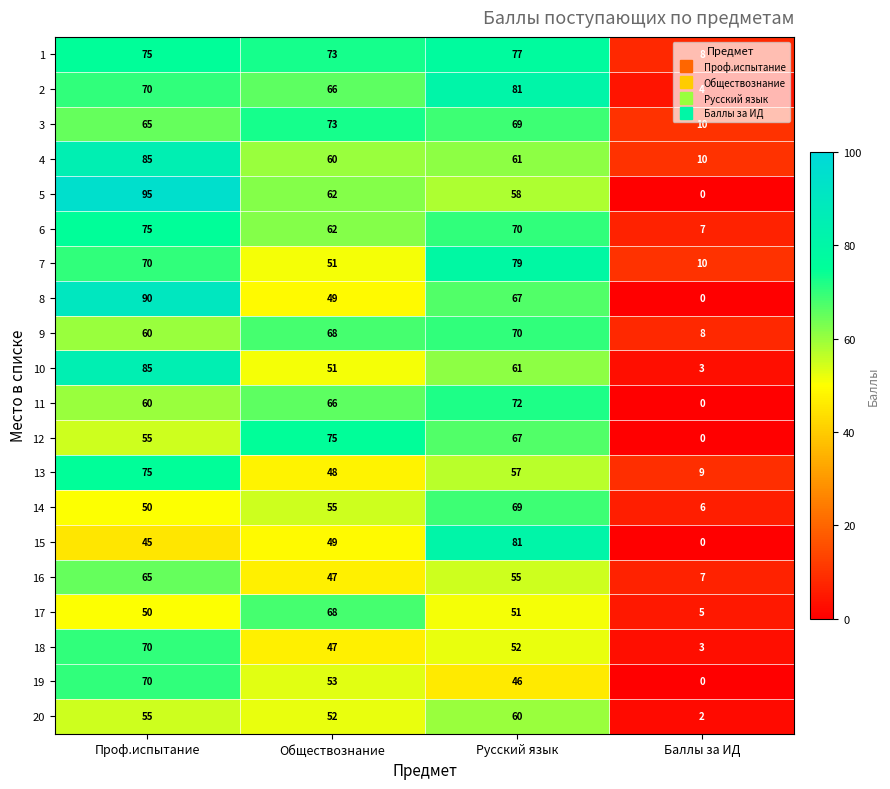

Rank the categories by 20 value from lowest to highest.

Баллы за ИД, Обществознание, Проф.испытание, Русский язык